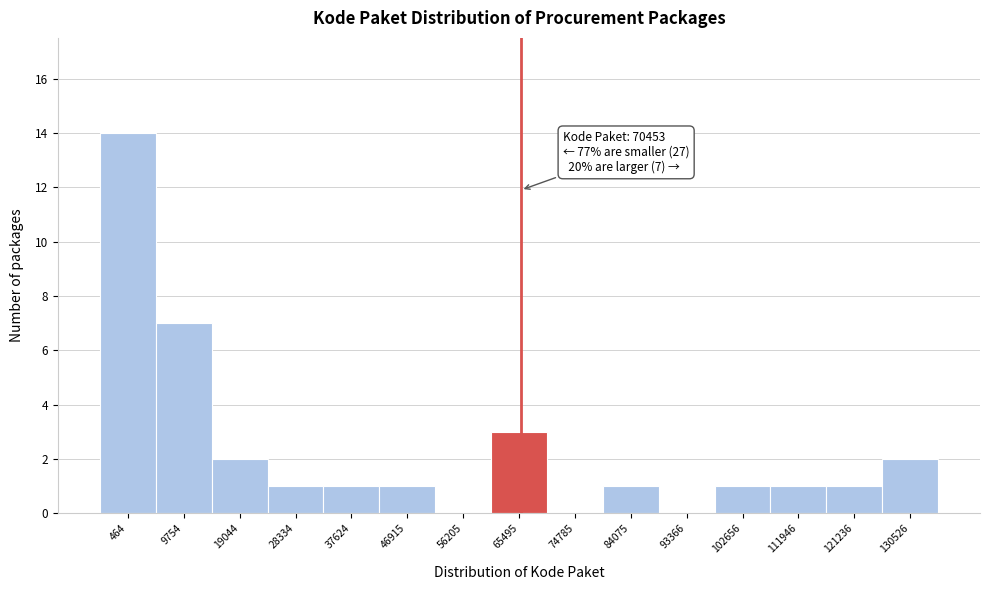

Reading left to right, transcribe all the data shown in this chart.

464=14	9754=7	19044=2	28334=1	37624=1	46915=1	56205=0	65495=3	74785=0	84075=1	93366=0	102656=1	111946=1	121236=1	130526=2